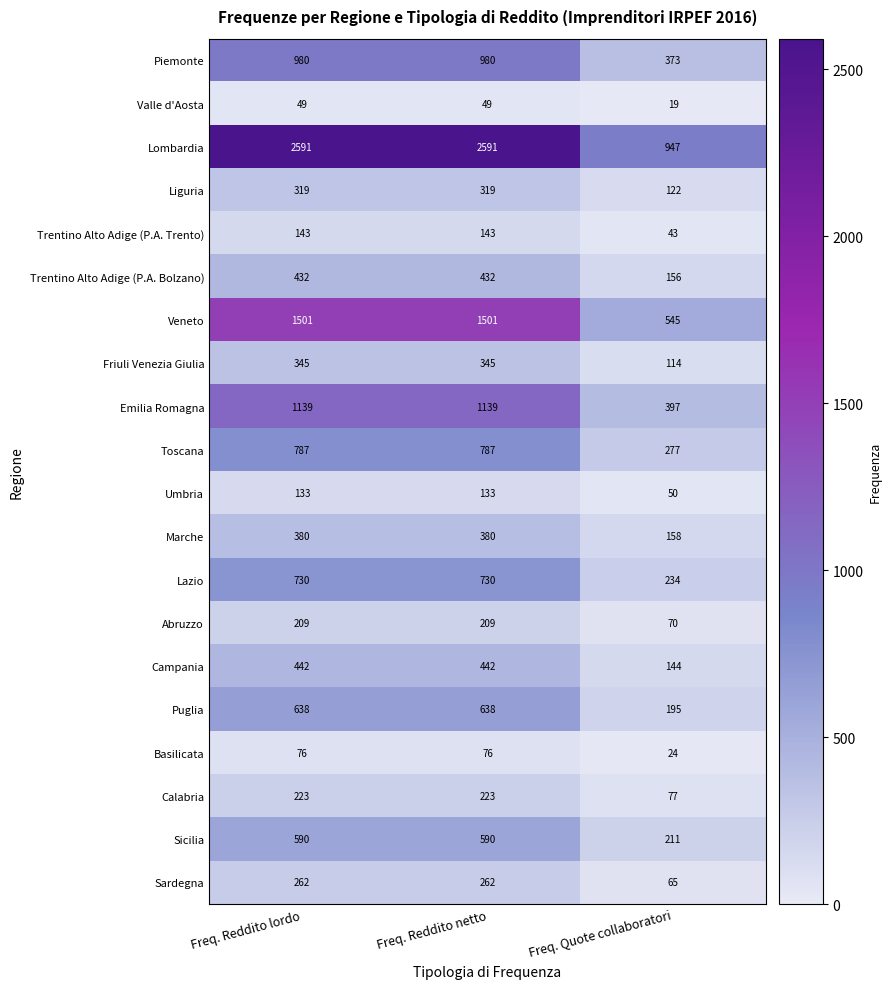

At how many categories does at least one series exceed 800?

3